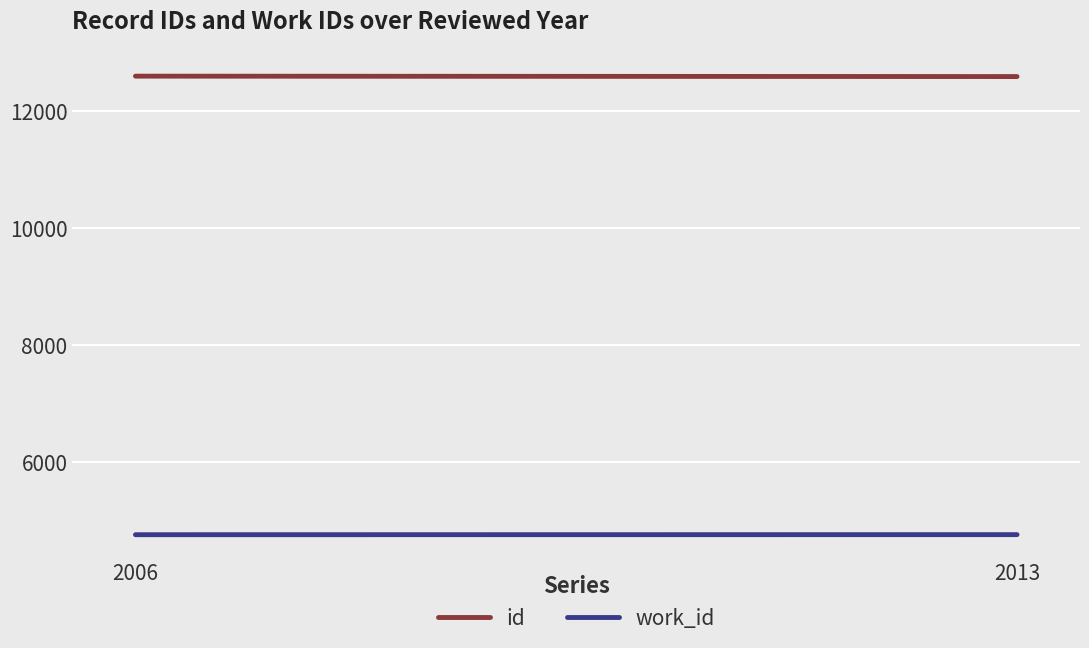

The work_id series shows 1188.5 at 2013. True or false?

False